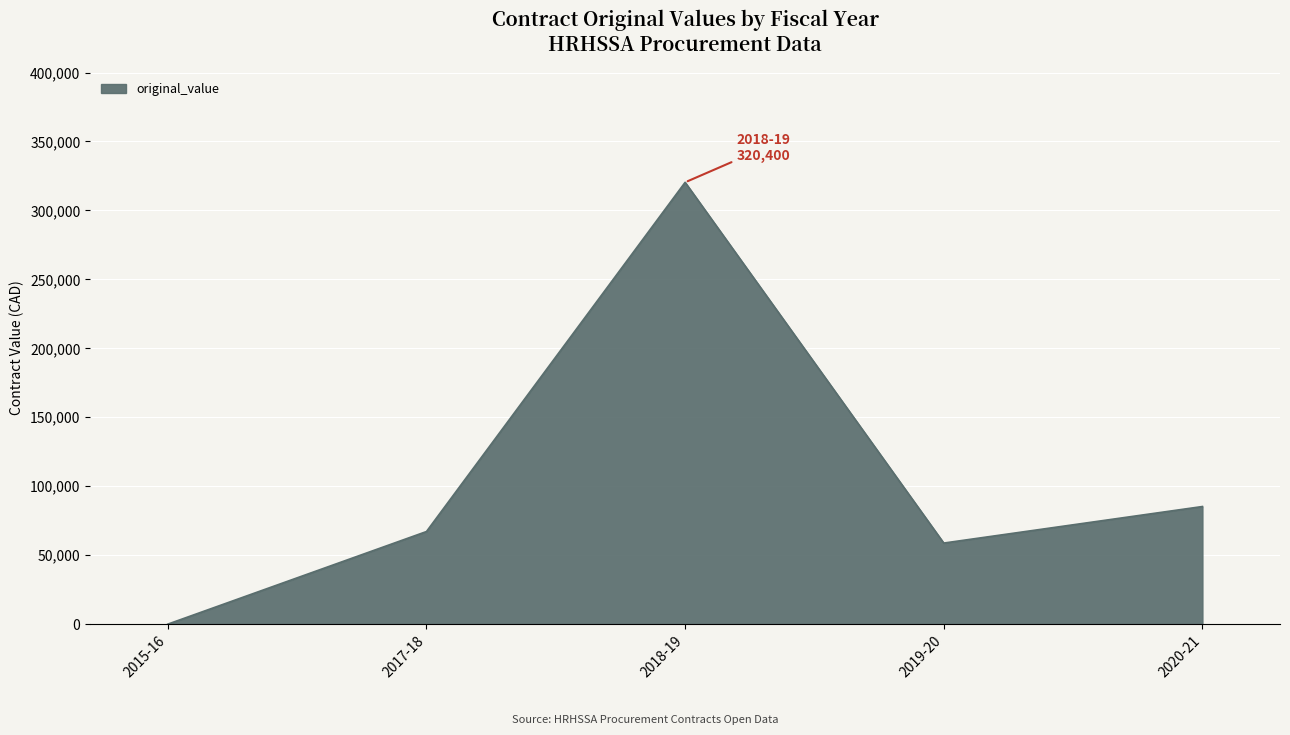

Reading left to right, list all the values displayed in this chart.

0	67154	320400	58800	85295